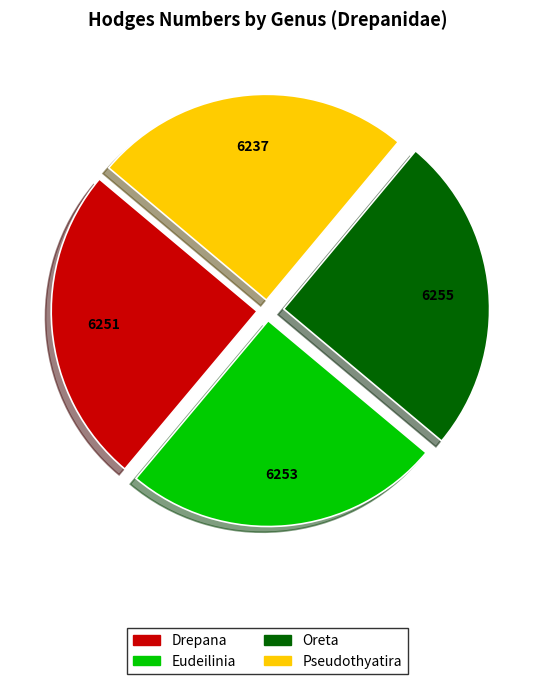

Is there a majority slice in this chart?

No